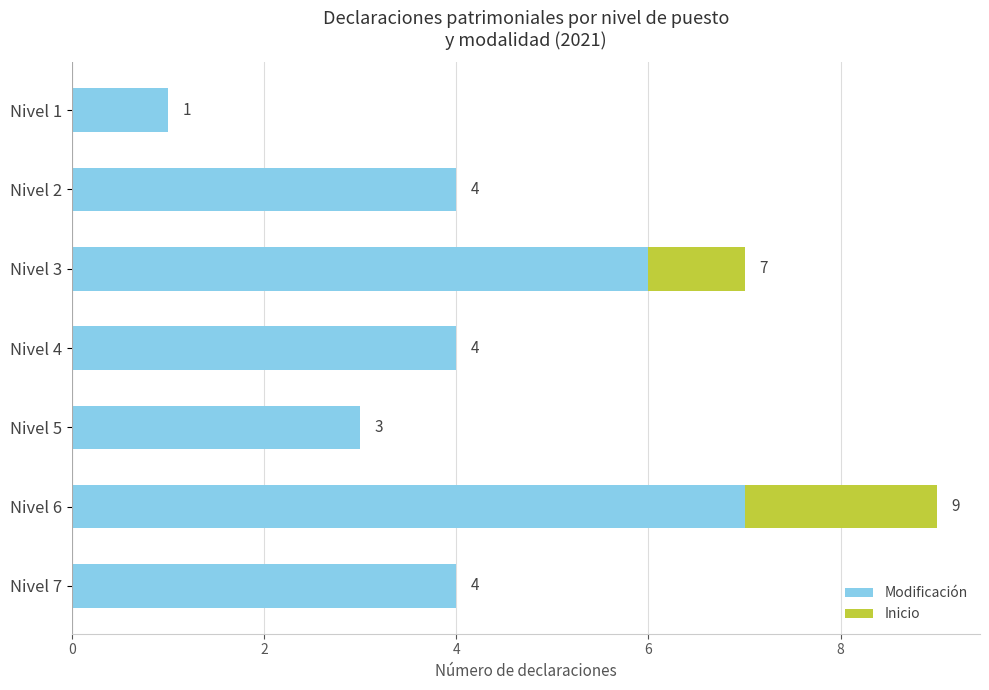

What is the maximum value for Modificación?

7